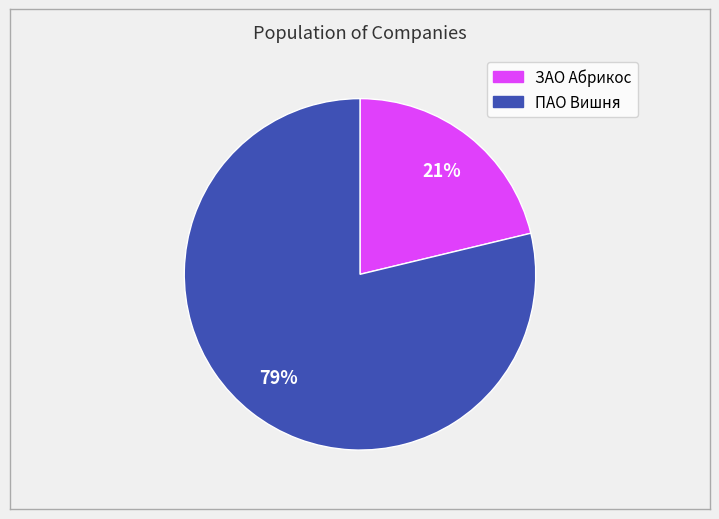

Approximately how many times larger is the value at ЗАО Абрикос compared to ПАО Вишня?

0.3